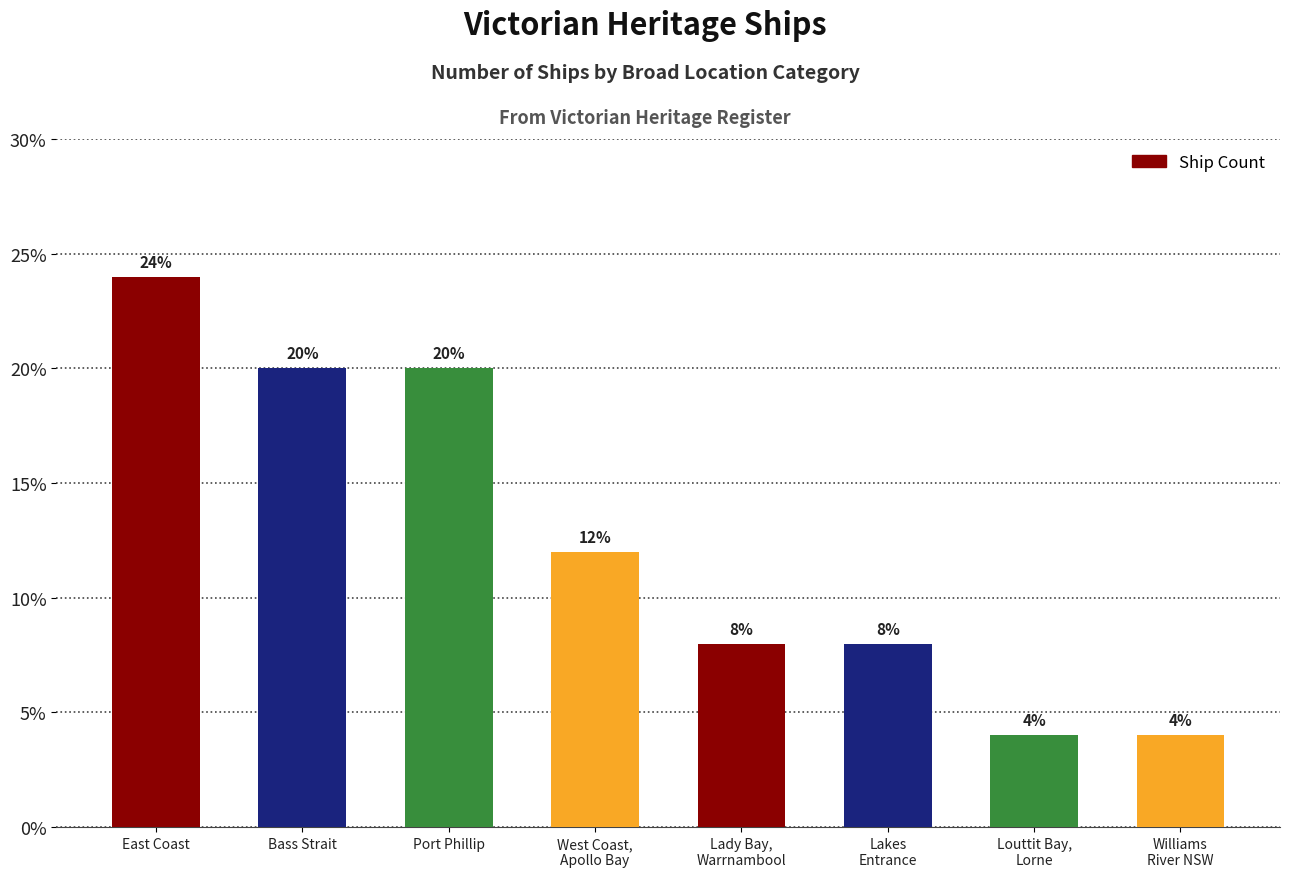

What position from the left is Port Phillip?

3